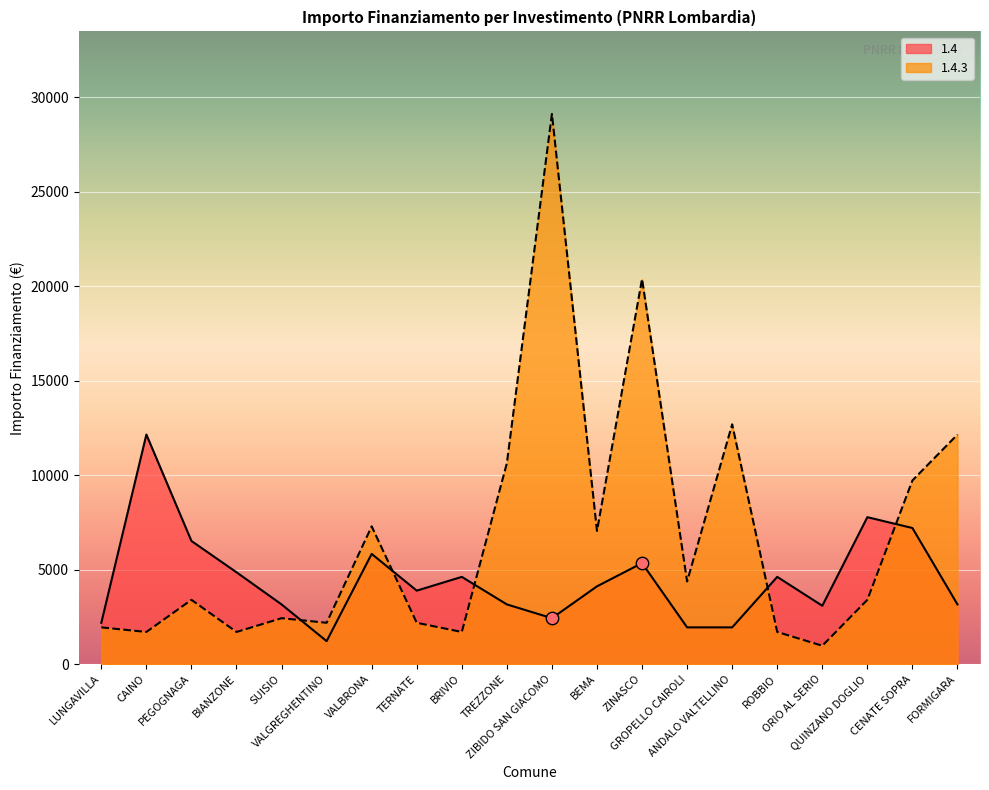

Which series contains the lowest Y value?

1.4.3